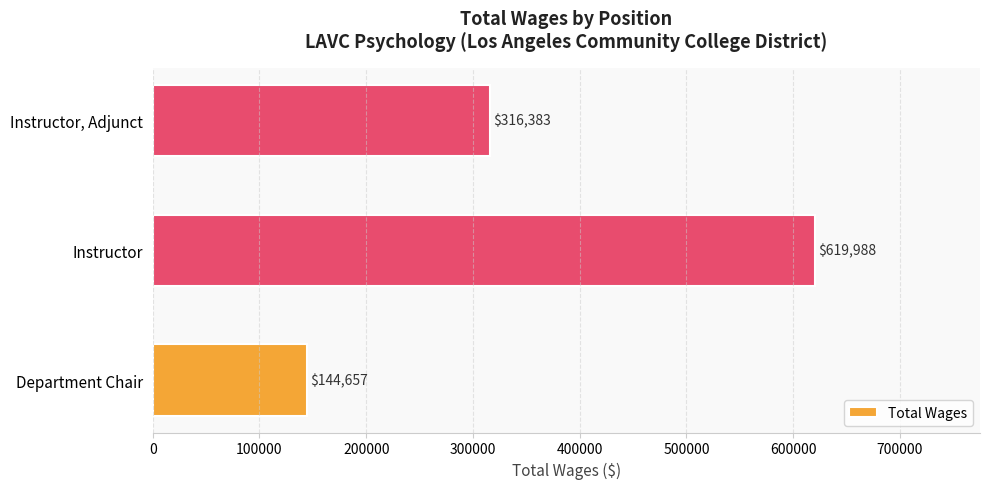

The value at Instructor, Adjunct is 316383. True or false?

True